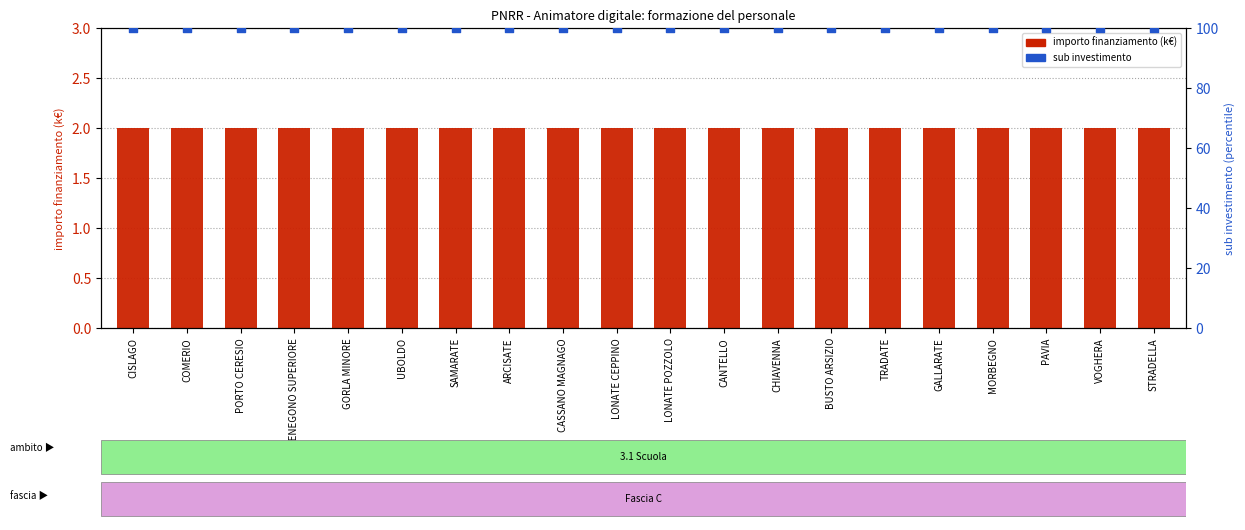

At how many categories does at least one series exceed 46?

20